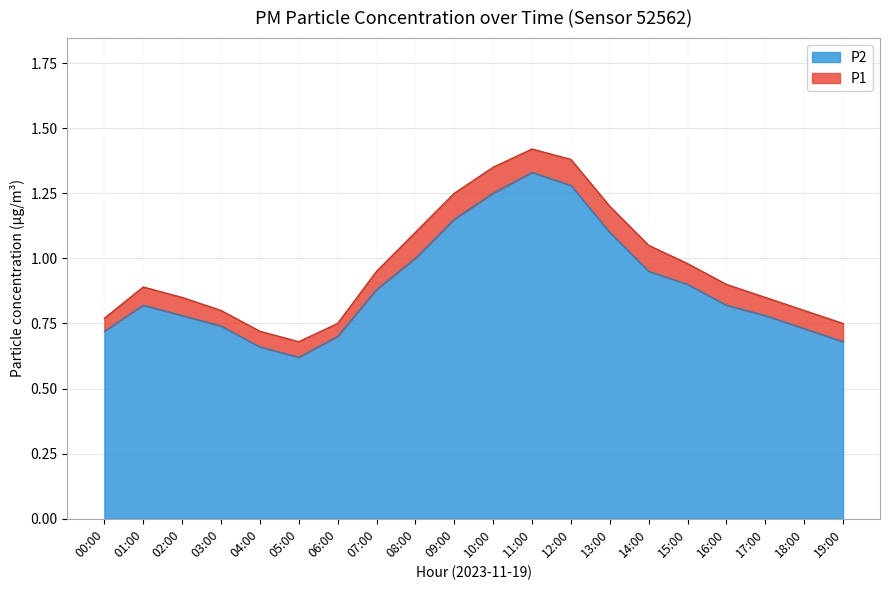

In P1, how many points are higher than both neighbors (excluding endpoints)?

2